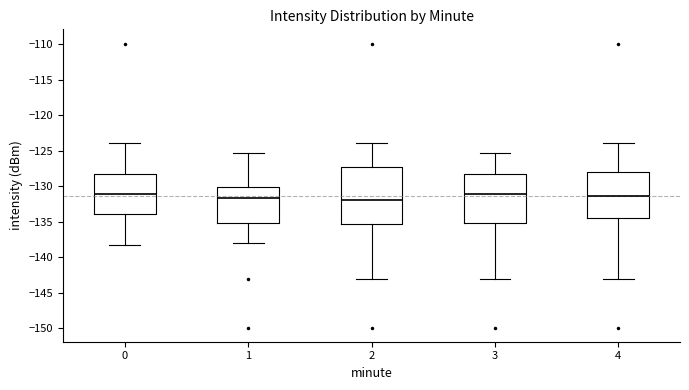

Where does the upper whisker of the box at x = 3 end on the y-axis? The values are not printed on the chart, so give them approximately, as read against the axis.

-125.5